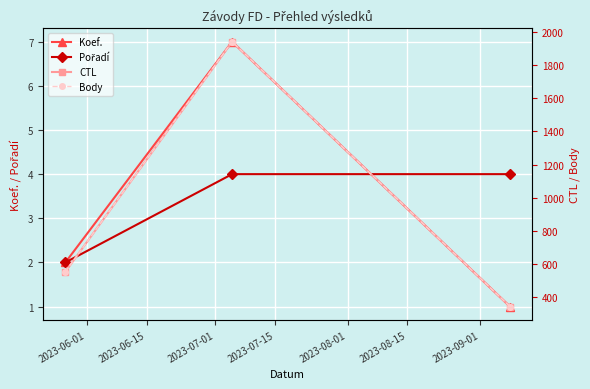

What is the maximum value for Koef.?

7